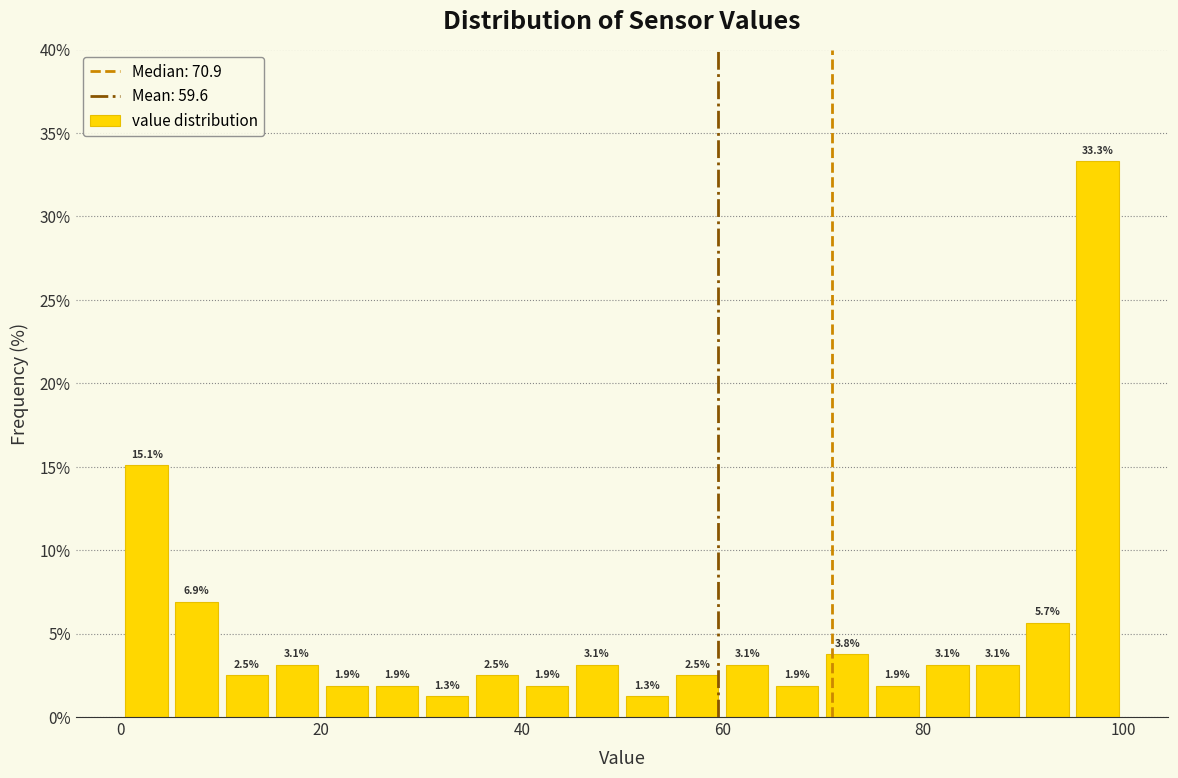

Read against the x-axis, roughly where is the centre of the tallest bar?

98